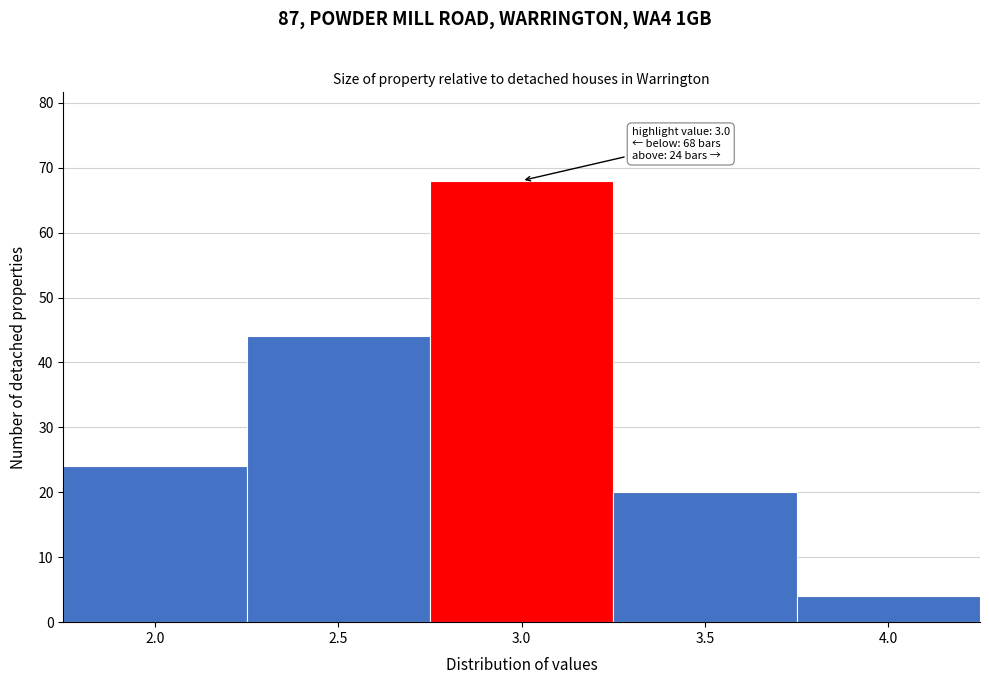

Reading left to right, extract all data points from this chart.

24	44	68	20	4